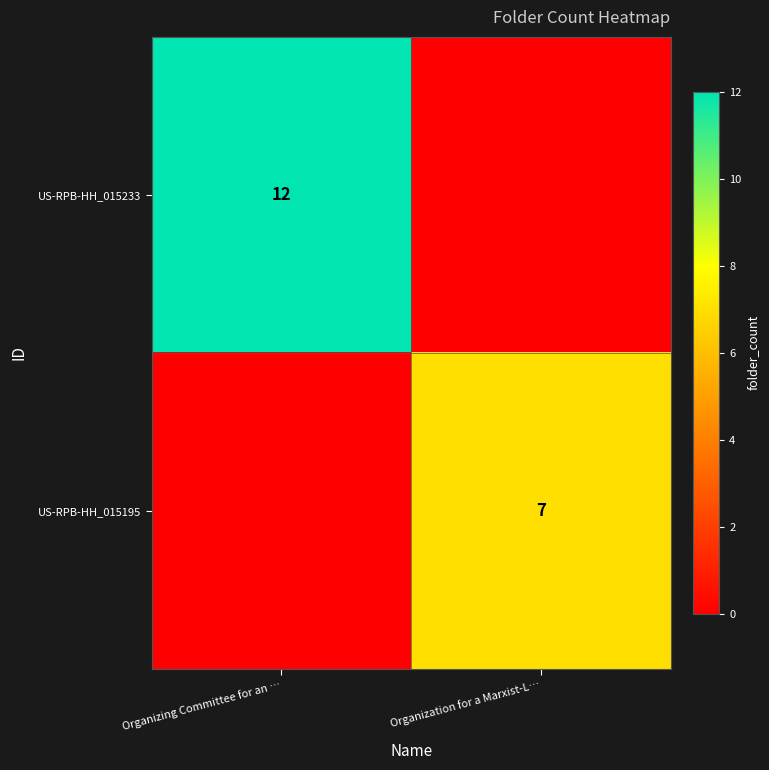

What is the maximum value shown in the chart?

12